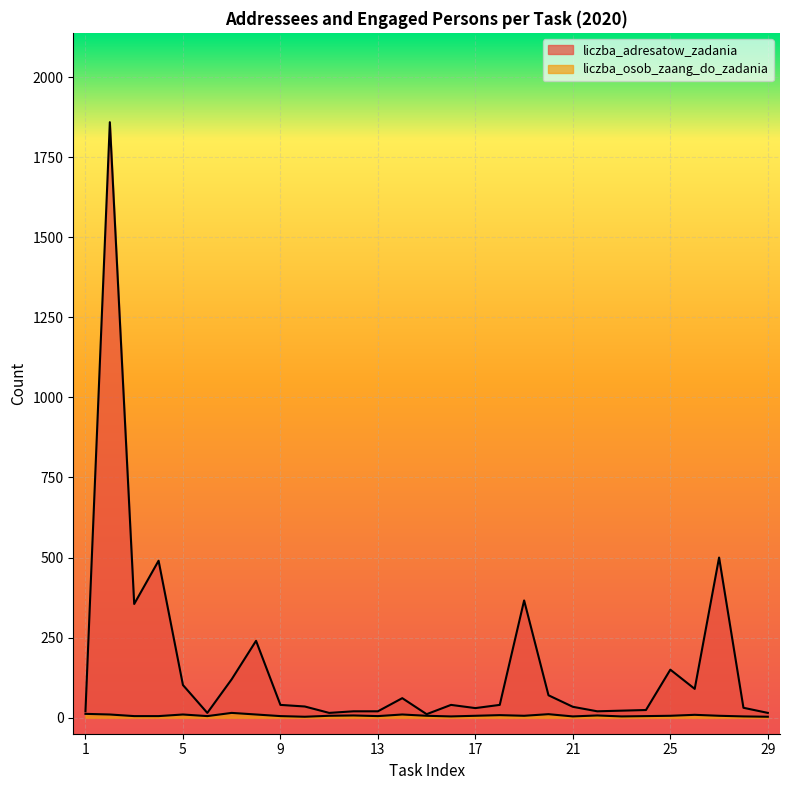

Is the value of liczba_adresatow_zadania at 8 greater than the value of liczba_osob_zaang_do_zadania at 12?

Yes